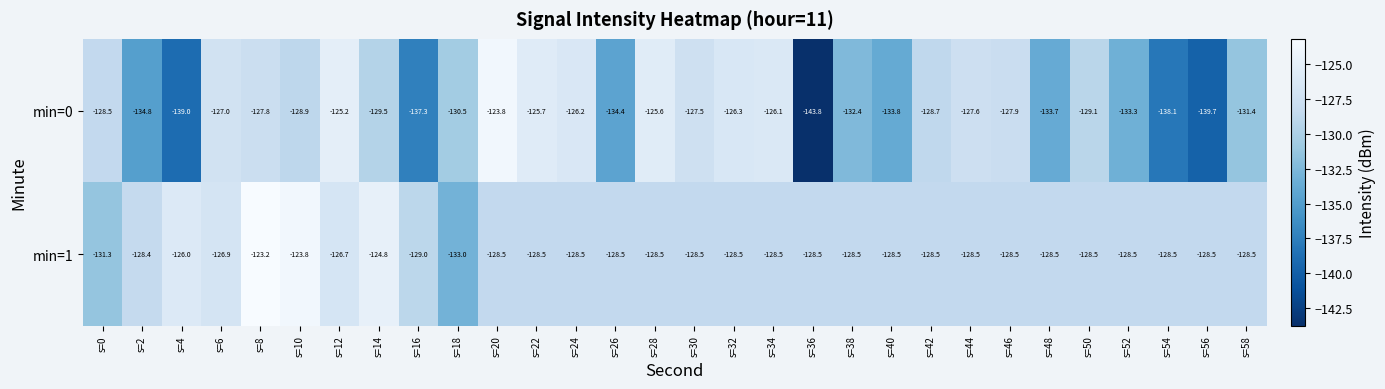

Read the min=1 value at s=20.

-128.5